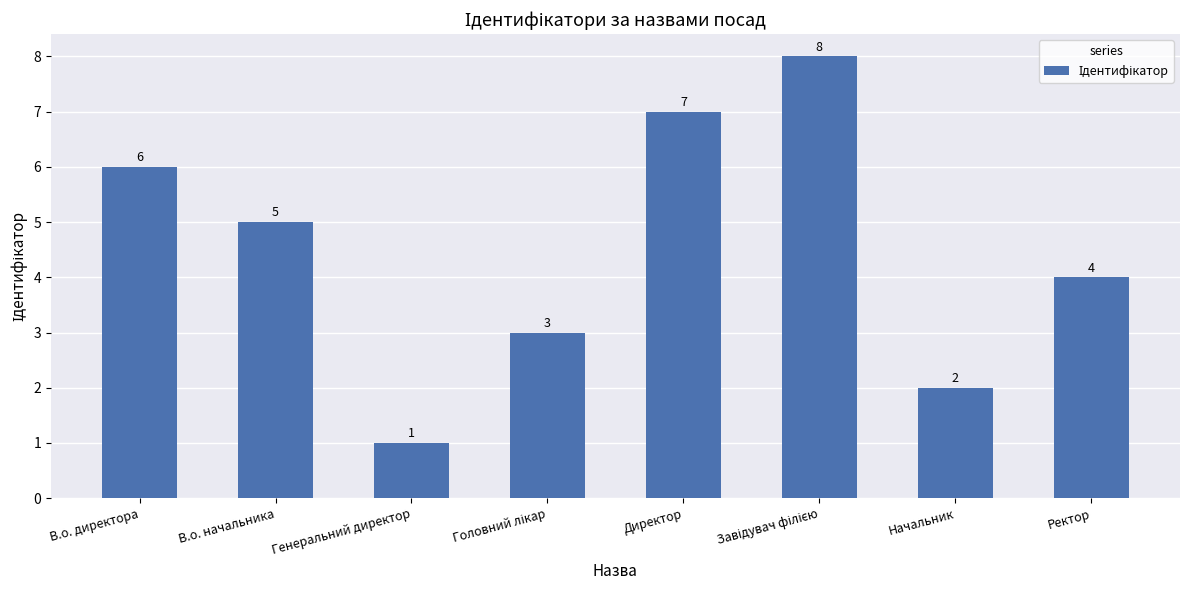

Does the chart contain stacked bars?

No